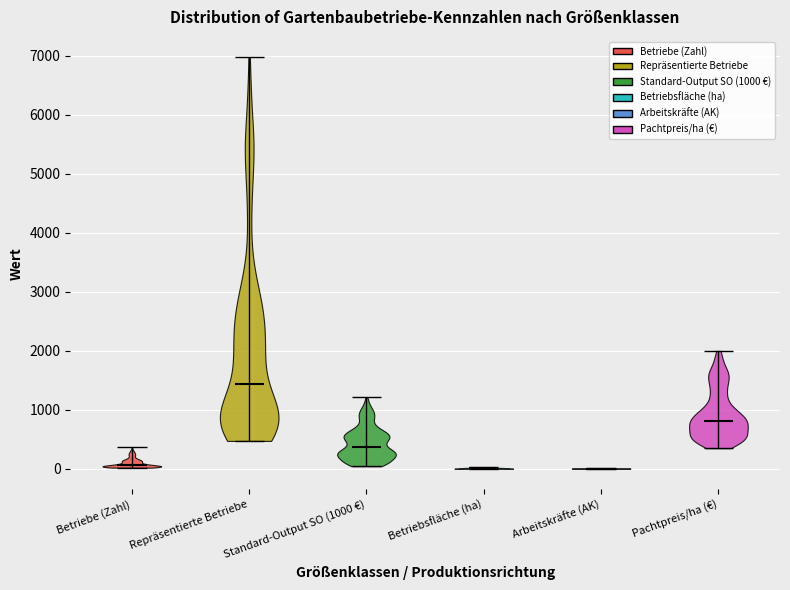

Reading left to right, read every violin against the y-axis: where its median line is, and the lowest and highest points it reaches. The values are not printed on the chart, so give them approximately, as read against the axis.

Betriebe (Zahl): median line 100, lowest point 0, highest point 400
Repräsentierte Betriebe: median line 1400, lowest point 500, highest point 7000
Standard-Output SO (1000 €): median line 400, lowest point 0, highest point 1200
Betriebsfläche (ha): median line 0, lowest point 0, highest point 0
Arbeitskräfte (AK): median line 0, lowest point 0, highest point 0
Pachtpreis/ha (€): median line 800, lowest point 400, highest point 2000